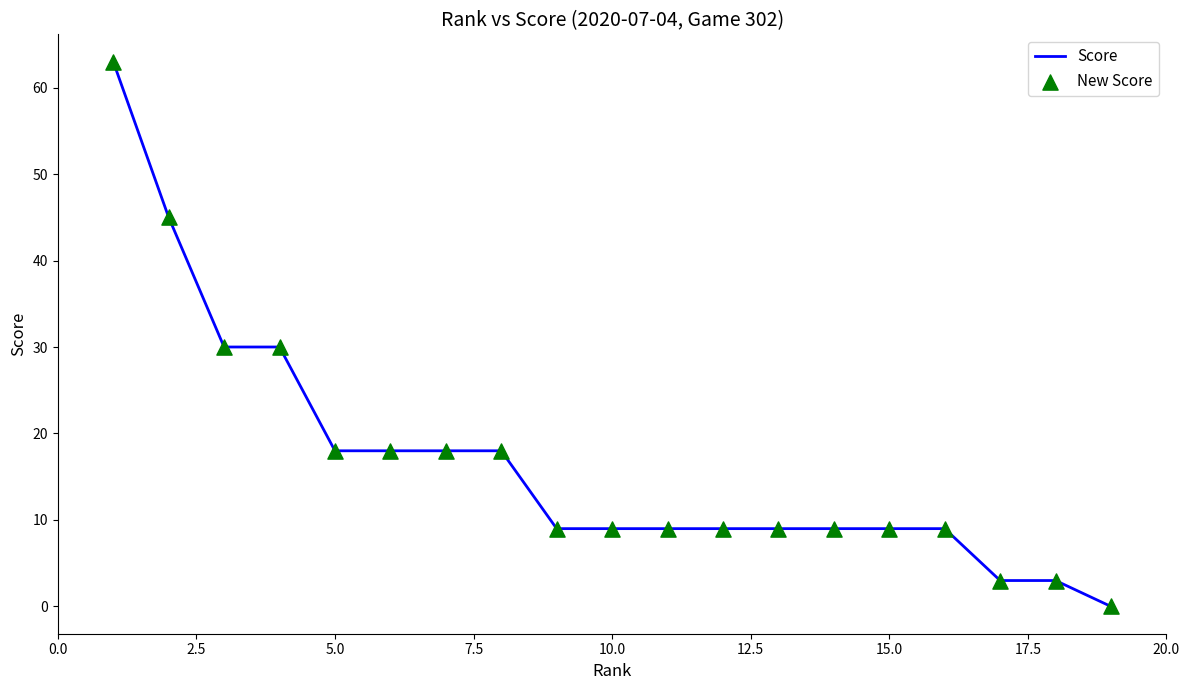

What is the greatest value displayed?

63